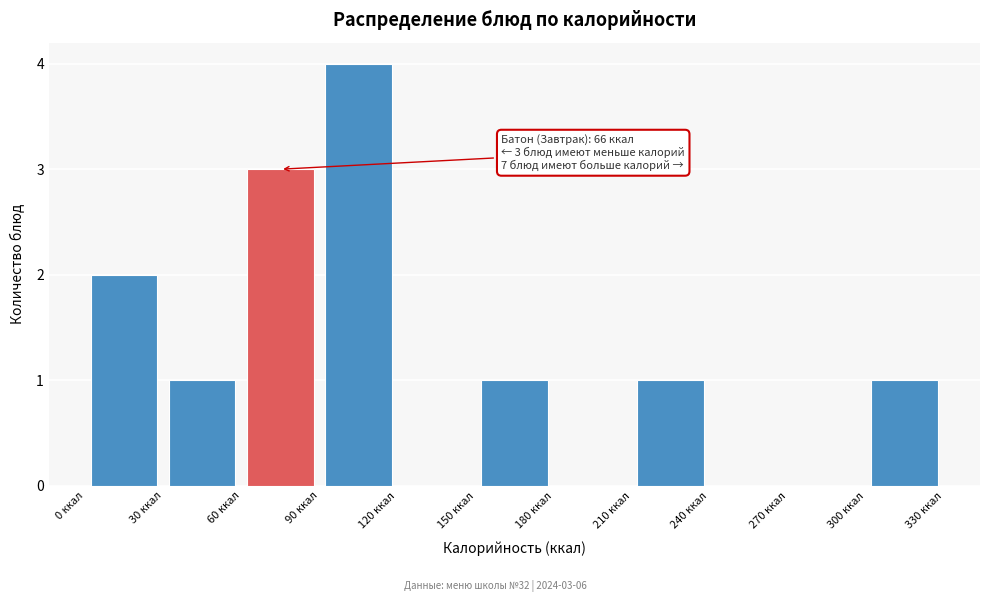

Which range on the x-axis has the tallest bar?

90 to 120